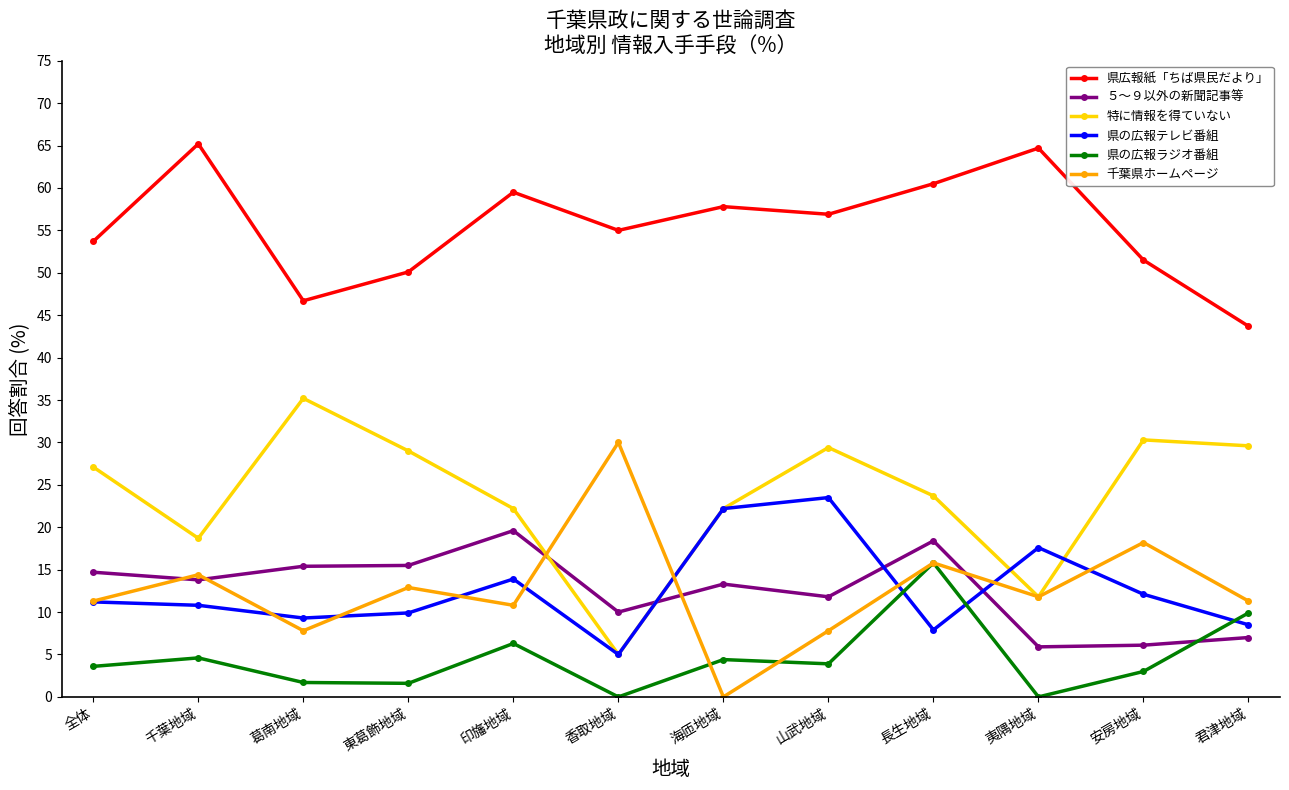

What position from the left is 海匝地域?

7